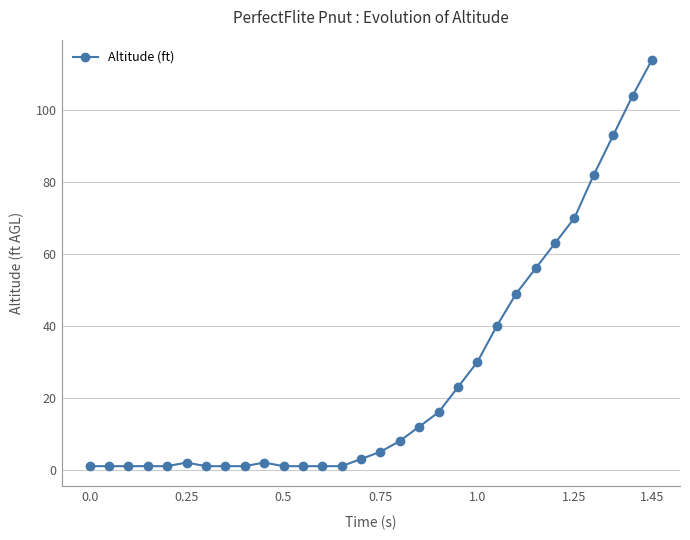

What is the difference between the second highest and second lowest values?

103